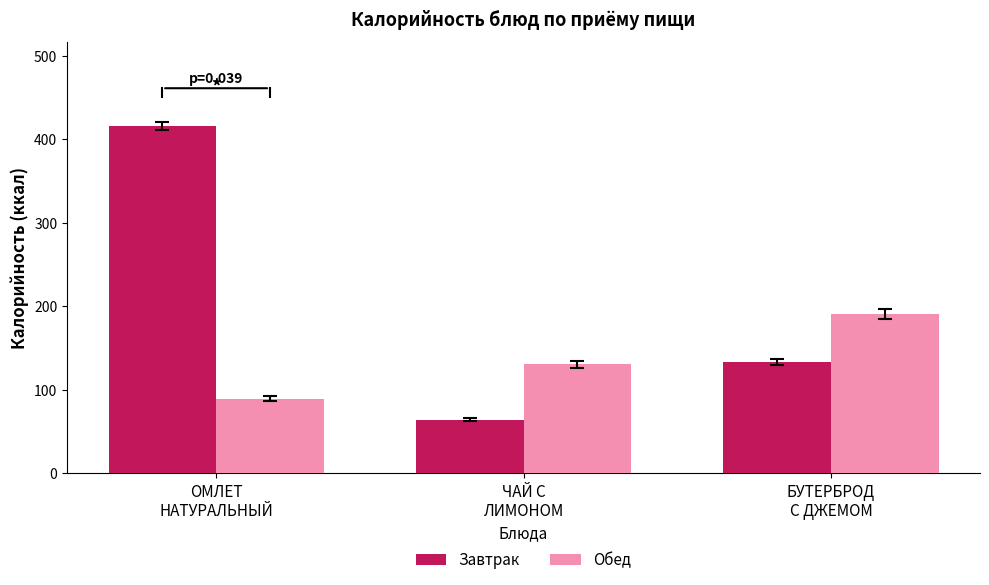

At which label is Обед closest to 140?

ЧАЙ С
ЛИМОНОМ